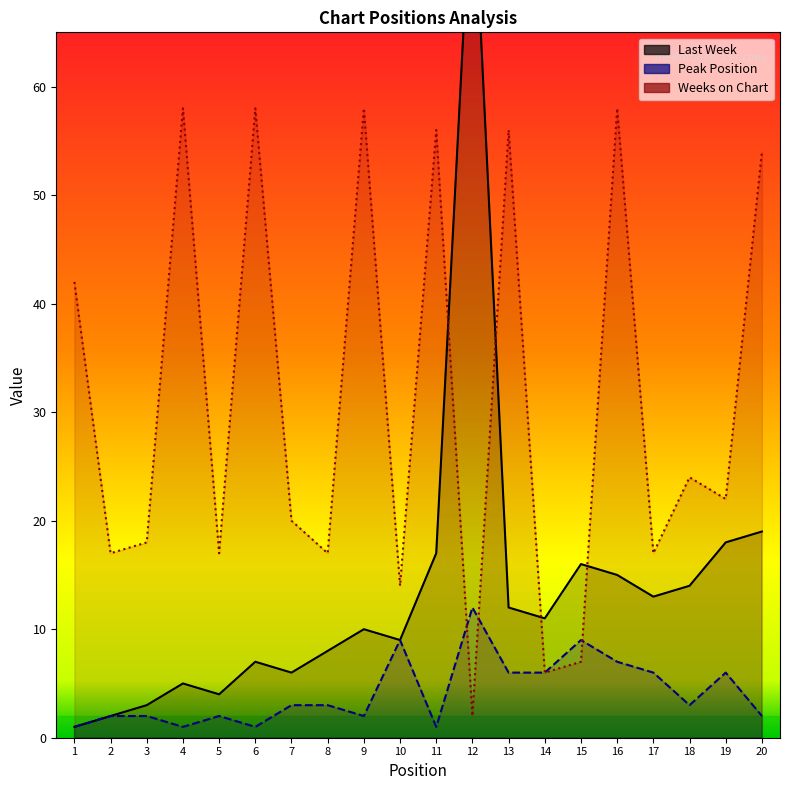

True or false: Weeks on Chart has a value of 17 at 8.

True